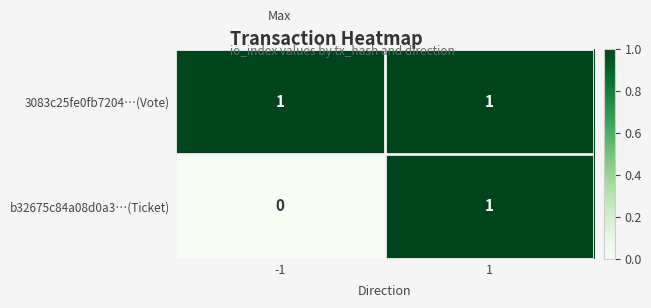

The b32675c84a08d0a3…(Ticket) series shows 1 at 1. True or false?

True